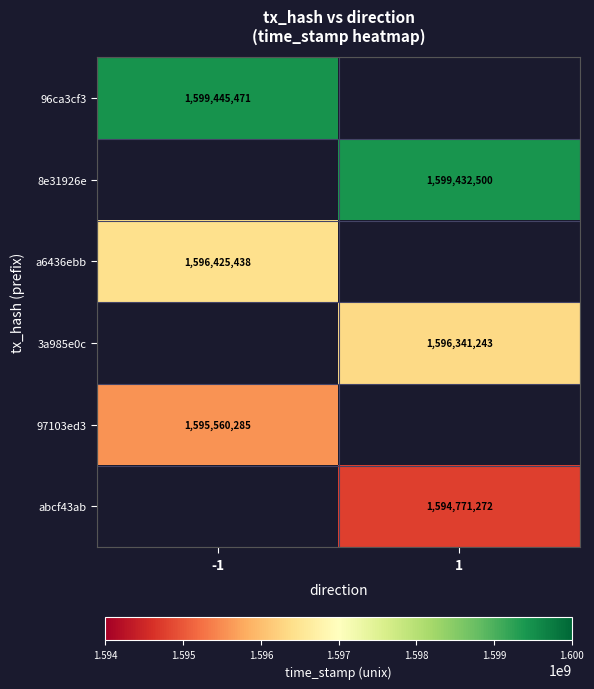

The value of 8e31926e at 1 is 1599432500. True or false?

True